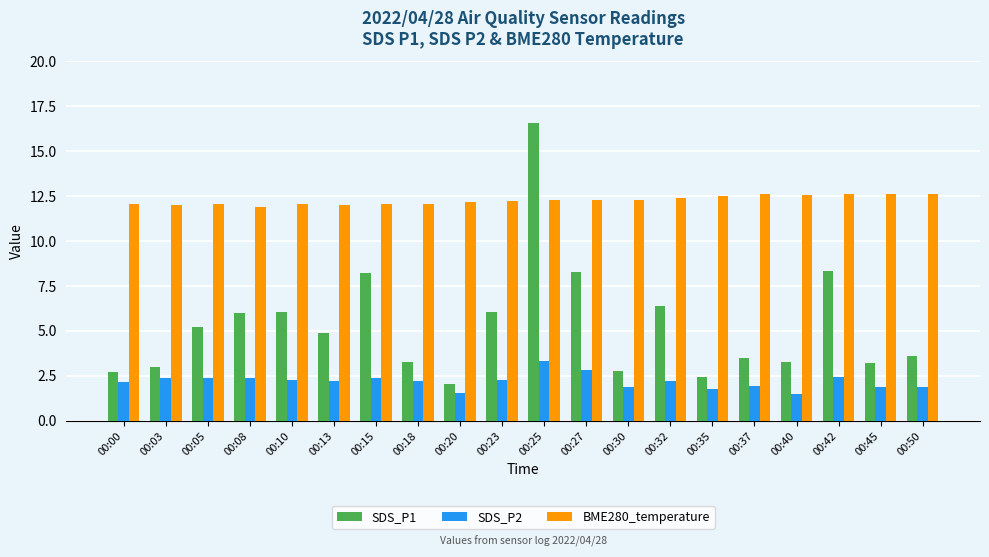

What is the difference between the second highest and second lowest values in the SDS_P2 series?

1.3